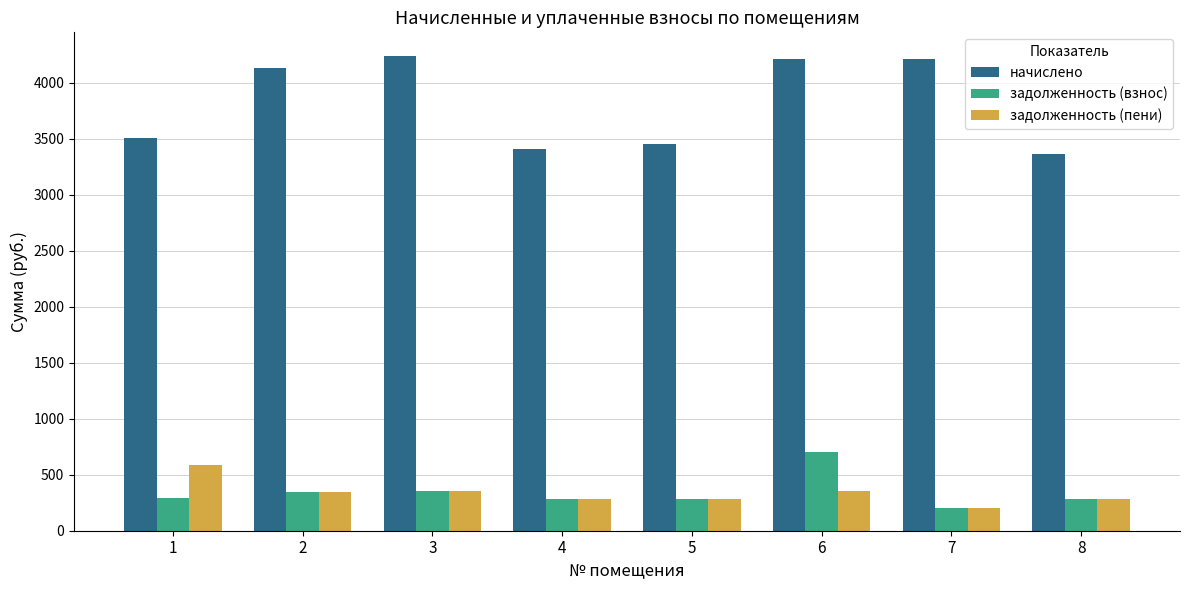

What is the total value across all series at 1?

4384.4